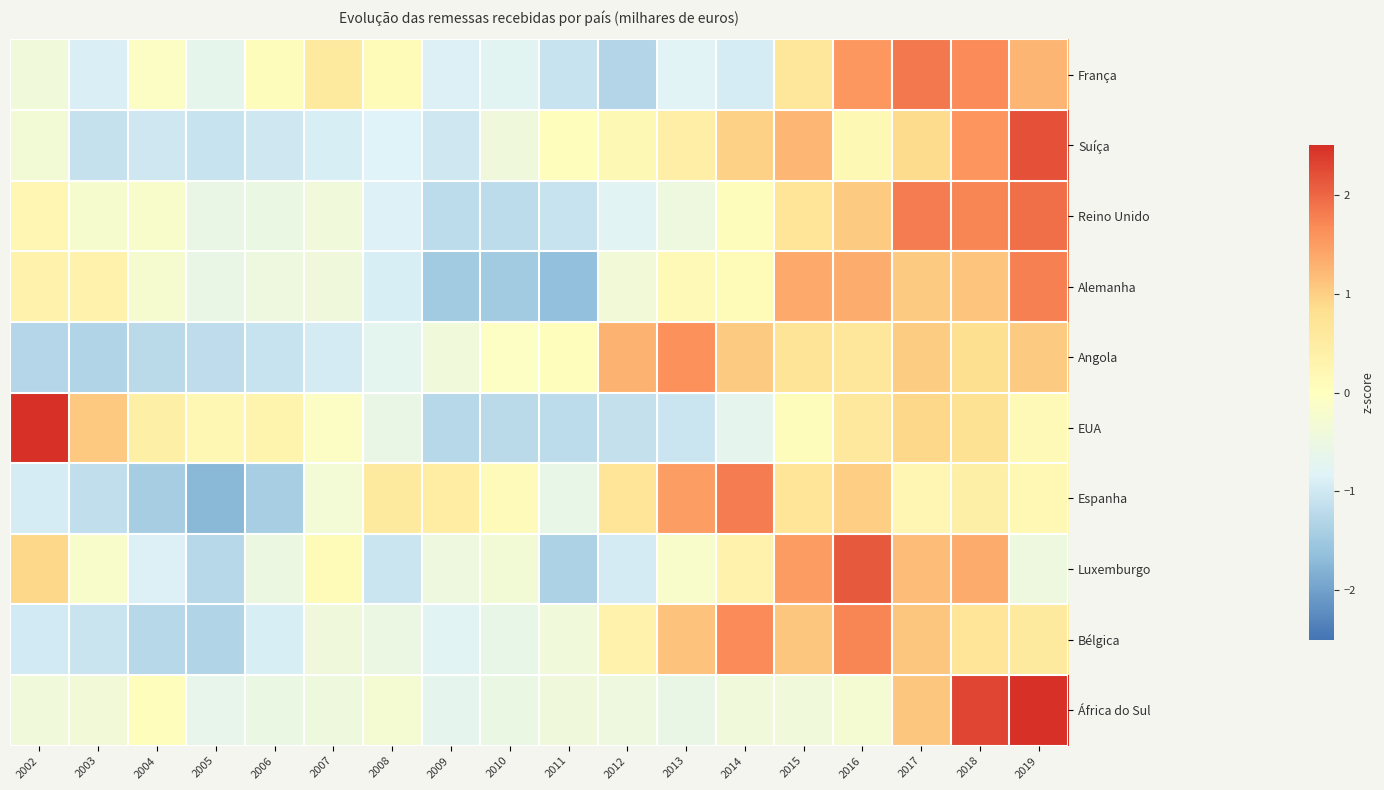

Rank the series by their maximum value, from highest to lowest.

África do Sul, EUA, Suíça, Luxemburgo, Reino Unido, França, Espanha, Alemanha, Bélgica, Angola